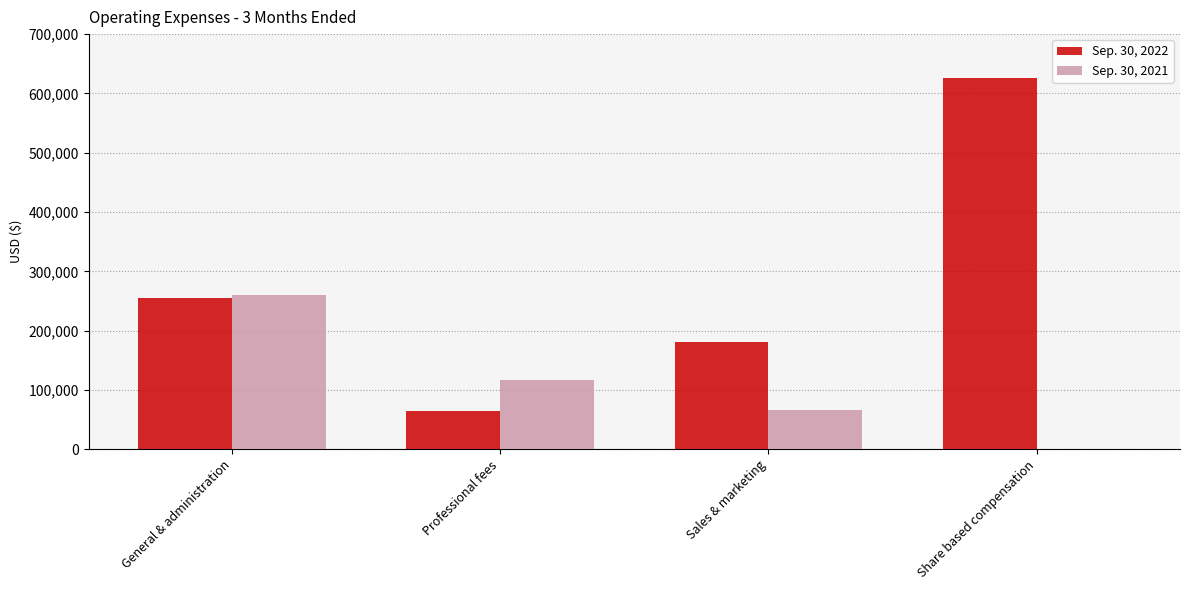

Reading left to right, what are all the values shown in this chart?

Sep. 30, 2022: 255145	64962	180324	625367
Sep. 30, 2021: 260341	117274	65382	0